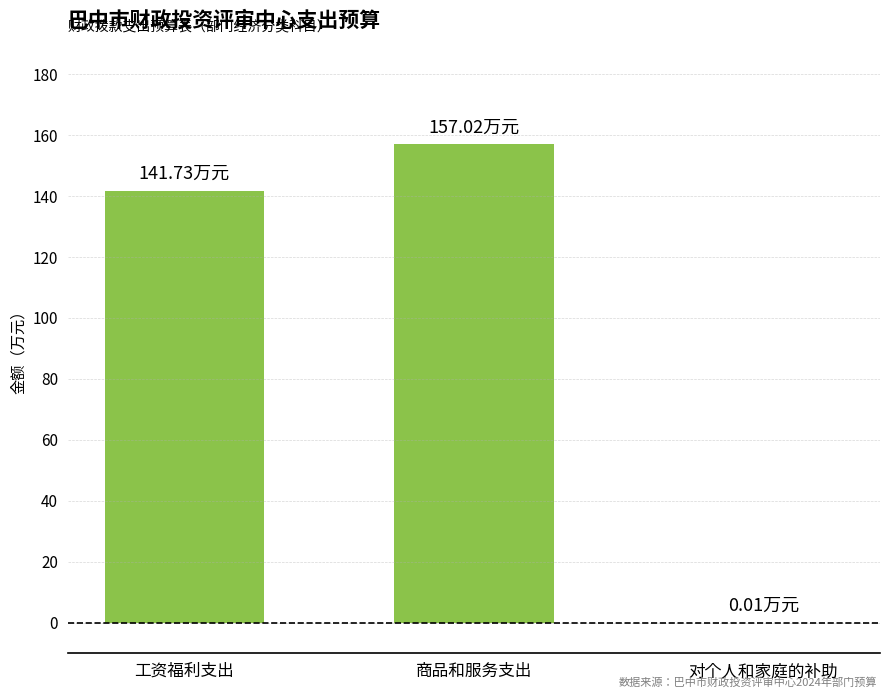

Are the bars horizontal?

No